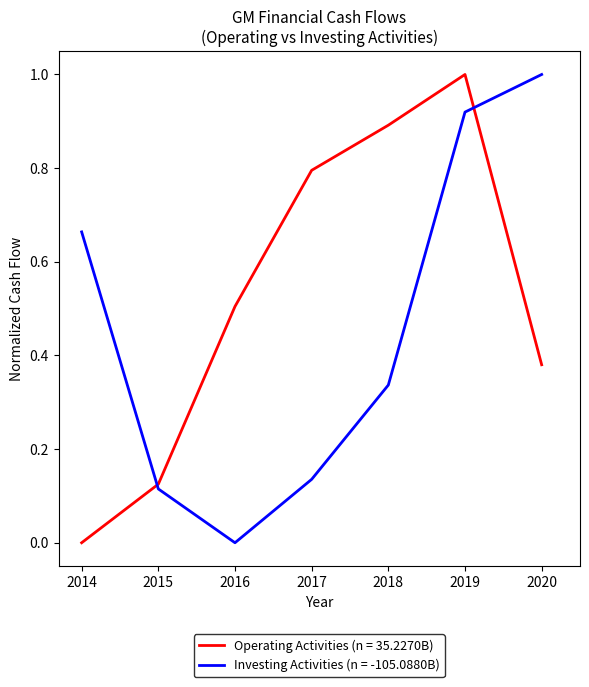

What is the spread (max minus min) of values at 2020?

0.6